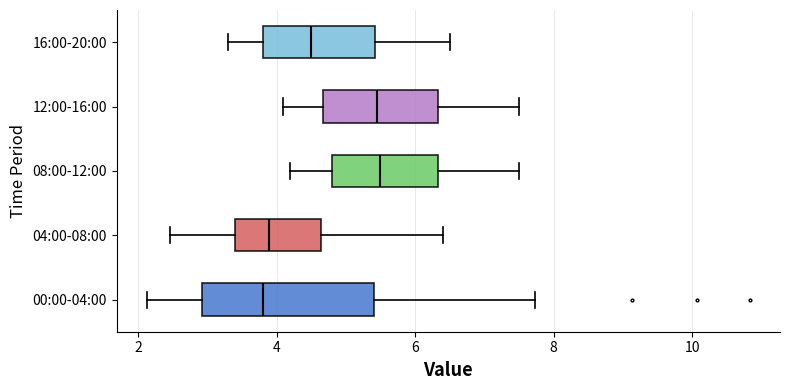

Where does the median line of the box for 08:00-12:00 sit on the x-axis? The values are not printed on the chart, so give them approximately, as read against the axis.

5.6